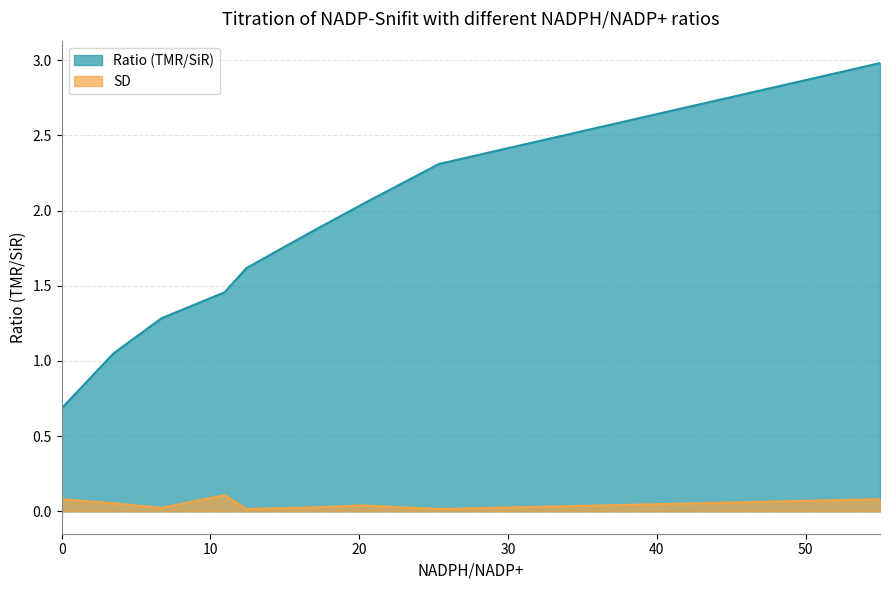

At how many categories does at least one series exceed 1?

8